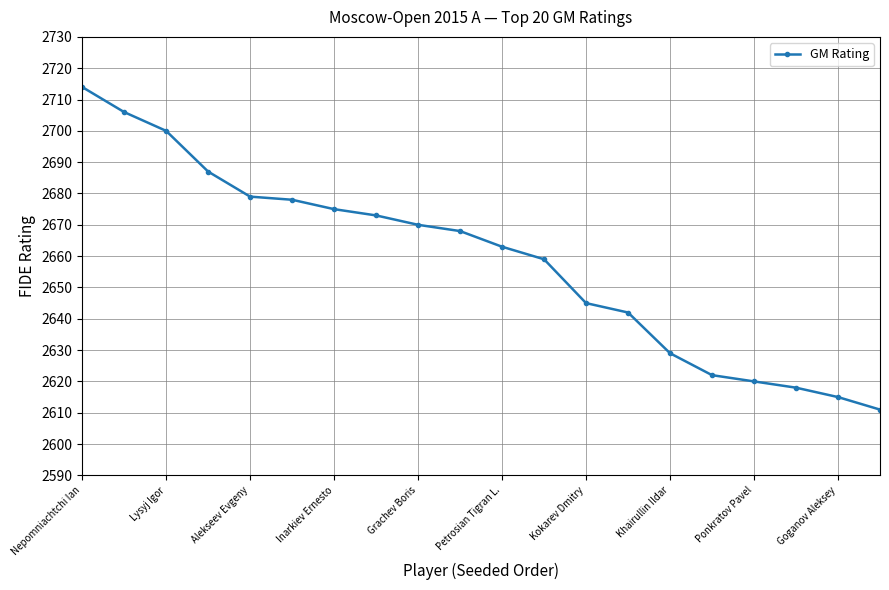

What is the minimum value shown in the chart?

2611